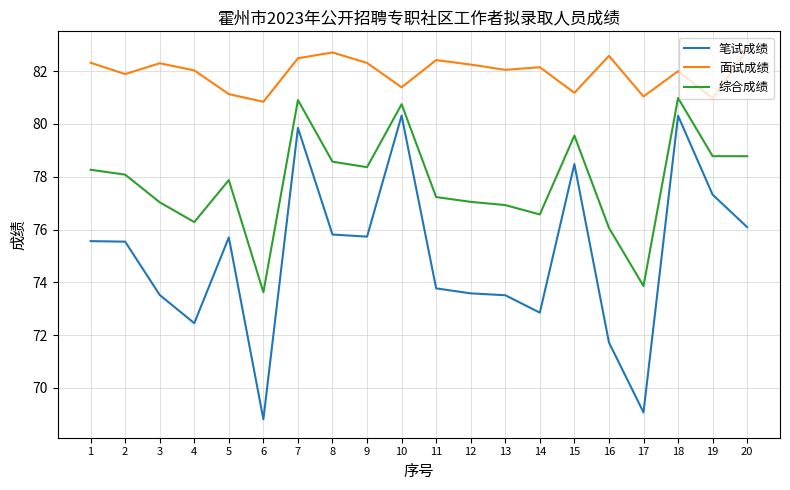

How many values in the 笔试成绩 series exceed 75?

11